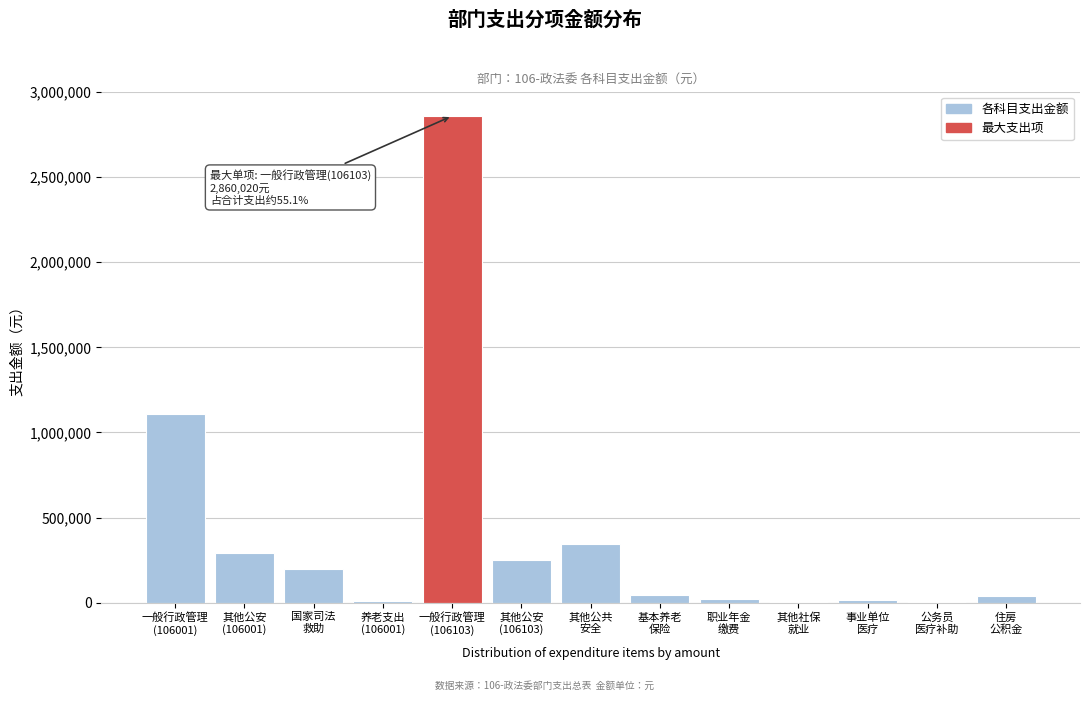

What is the sum of all values?

5191761.6